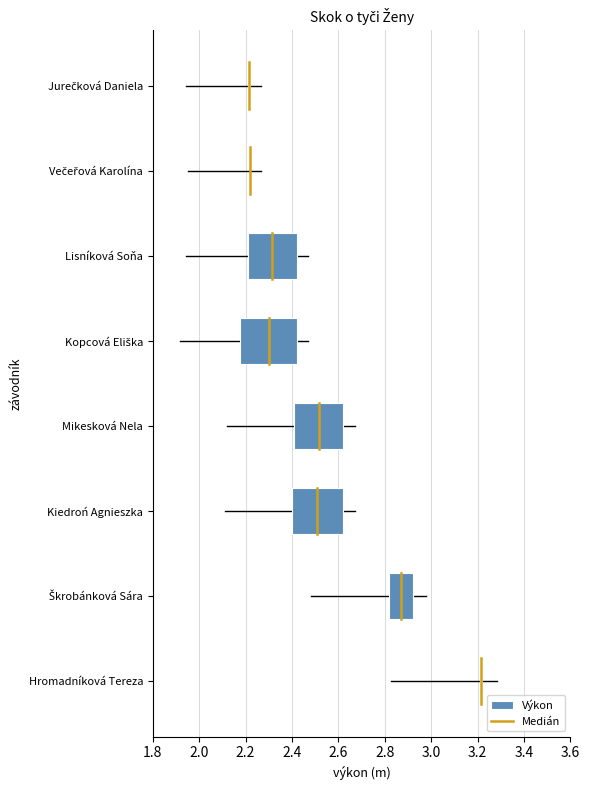

How many lines are shown in the chart?

1